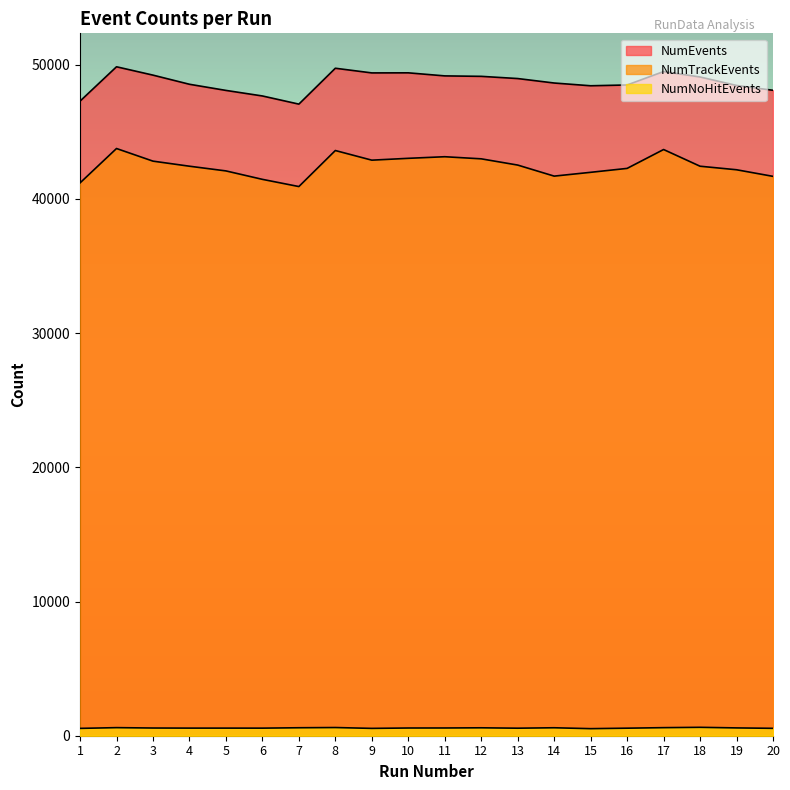

Reading left to right, list all the values displayed in this chart.

NumEvents: 47292	49852	49230	48549	48091	47677	47069	49743	49395	49401	49173	49139	48975	48642	48437	48496	49497	49091	48460	48100
NumTrackEvents: 41197	43761	42820	42442	42092	41463	40926	43611	42893	43030	43149	42992	42527	41704	41987	42279	43686	42441	42178	41686
NumNoHitEvents: 547	602	574	567	567	565	594	610	547	575	577	590	561	593	526	562	601	626	582	551